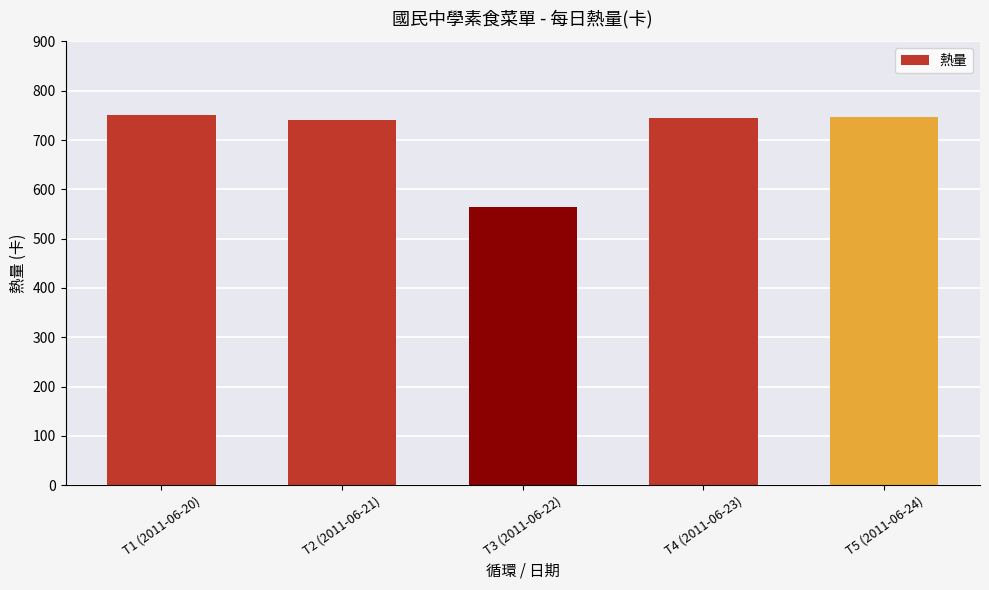

What is the ratio of the value at T3 (2011-06-22) to the value at T4 (2011-06-23)?

0.8